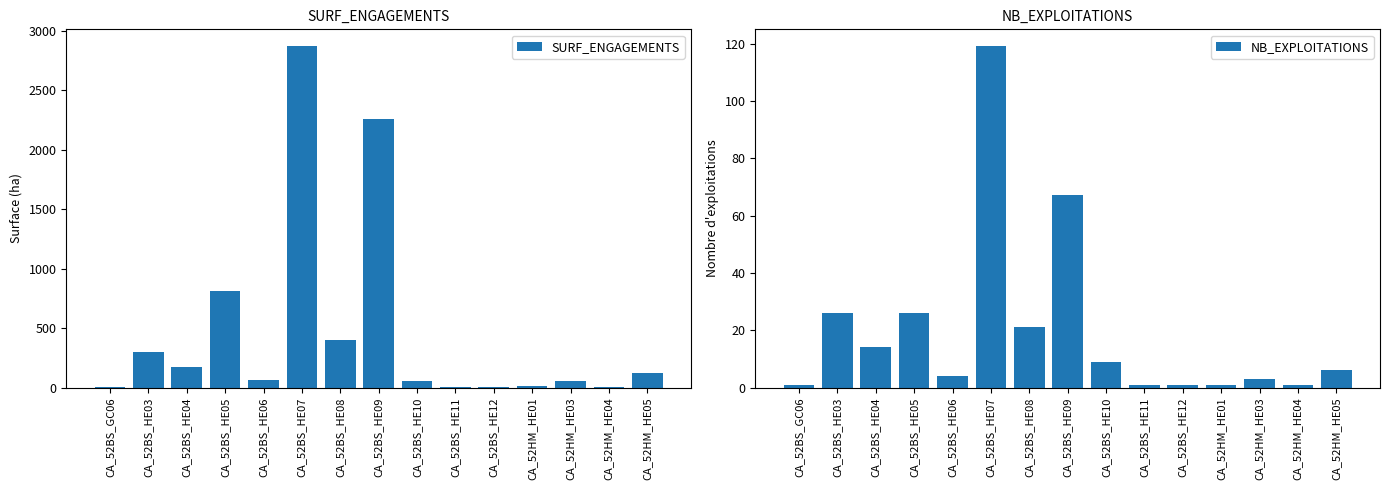

What is the difference between the highest and lowest values at CA_52BS_HE10?

44.3